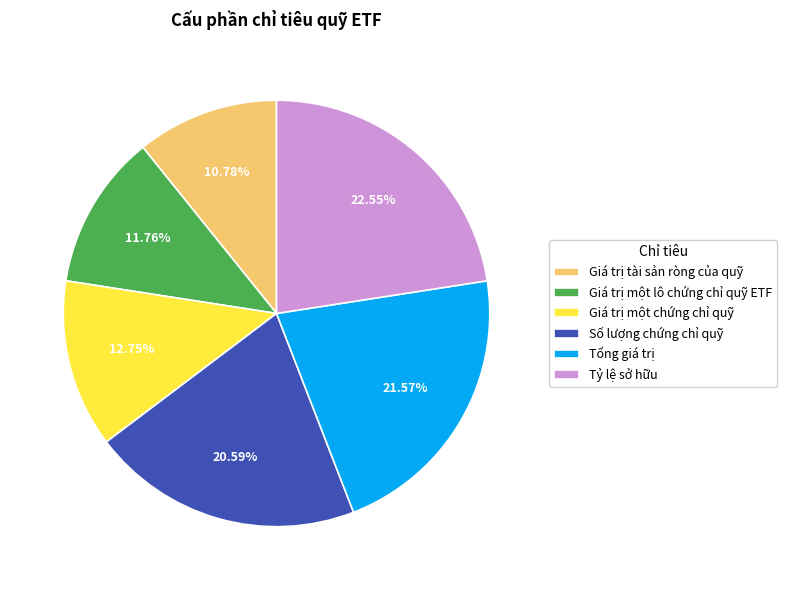

What is the largest slice in the pie chart?

Tỷ lệ sở hữu